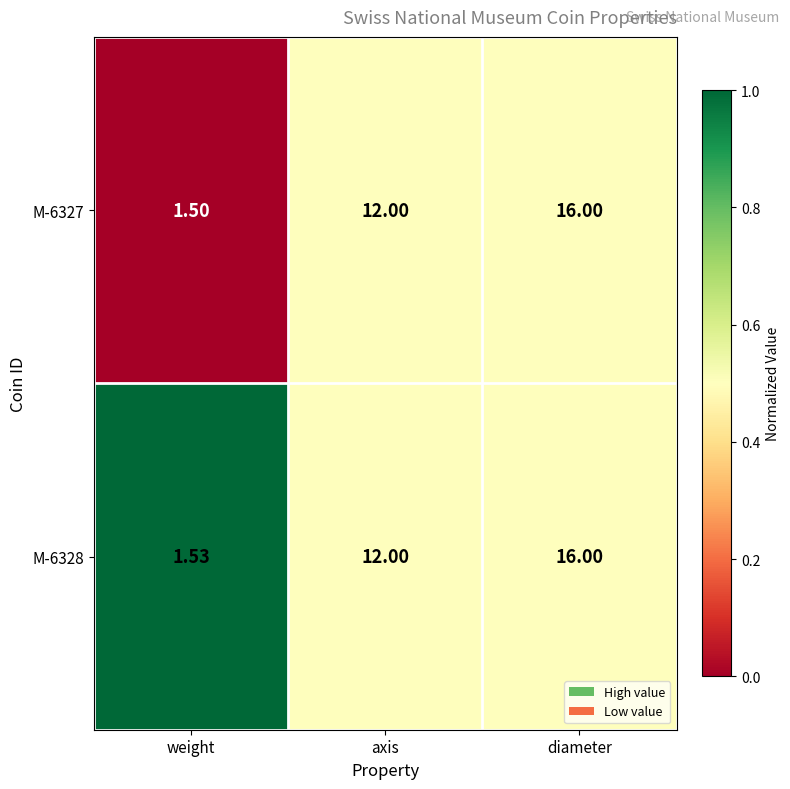

Is the value of M-6327 at weight greater than the value of M-6328 at weight?

No